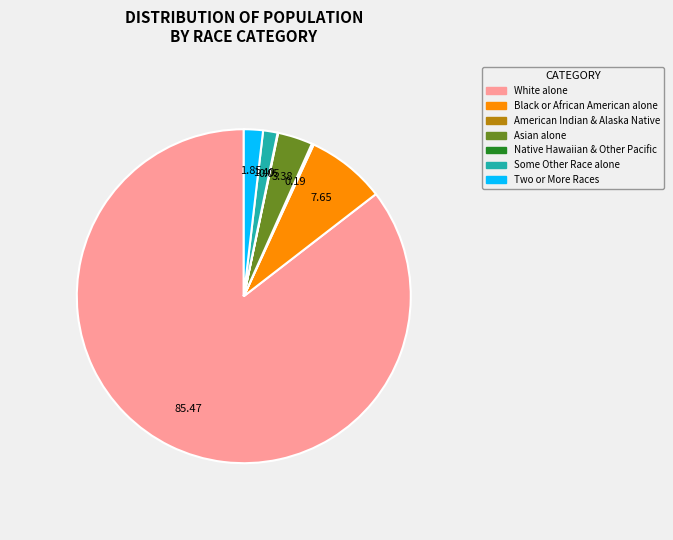

Does any single category account for the majority?

Yes